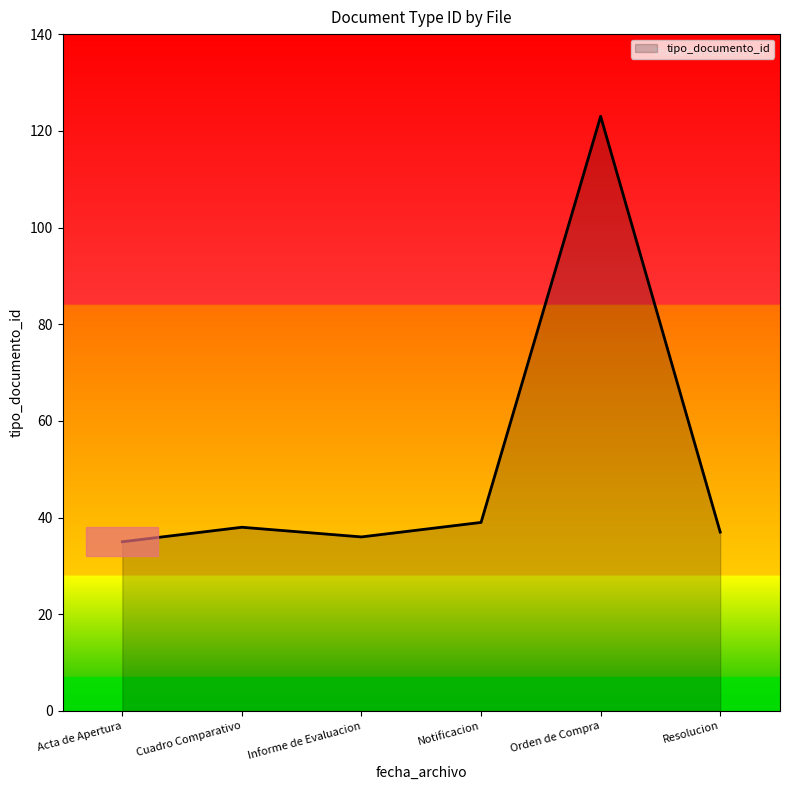

Between Acta de Apertura and Cuadro Comparativo, which is larger?

Cuadro Comparativo